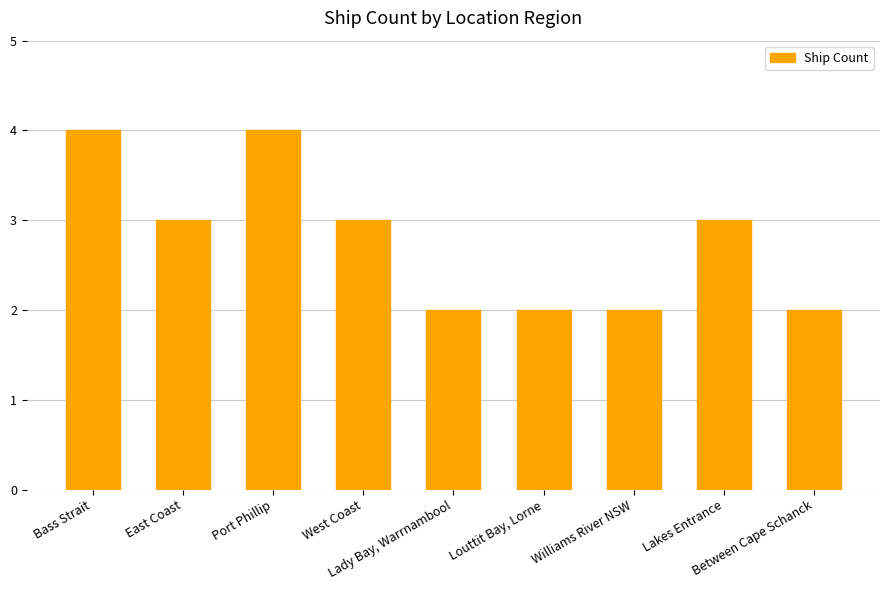

What is the maximum value shown in the chart?

4